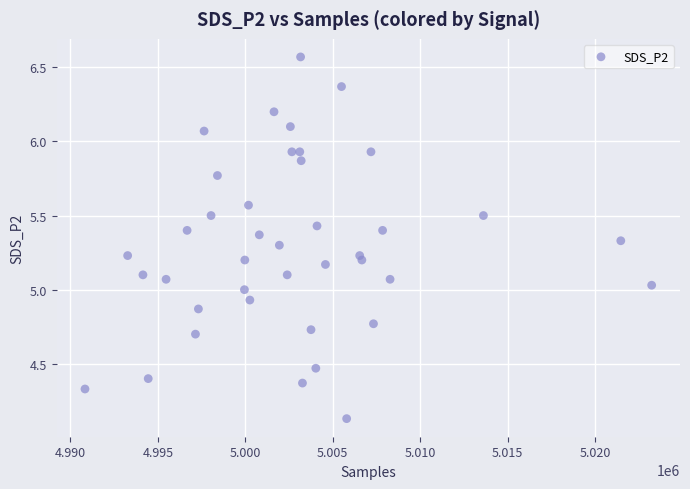

What is the range of Y values (max minus min)?

2.4